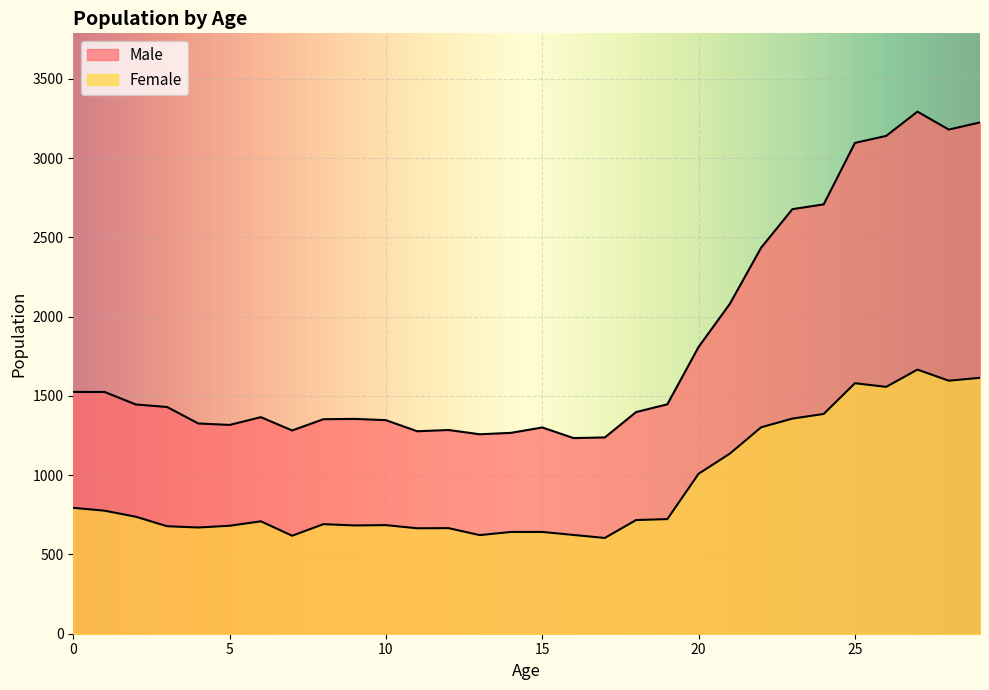

Reading left to right, list all the values displayed in this chart.

Male: 1525	1525	1446	1430	1326	1317	1366	1282	1353	1355	1347	1277	1285	1258	1267	1301	1234	1238	1398	1447	1809	2081	2435	2678	2708	3096	3140	3293	3180	3225
Female: 794	776	738	678	670	681	709	618	691	683	685	665	666	622	642	642	623	604	717	723	1009	1136	1302	1357	1386	1580	1557	1666	1596	1614